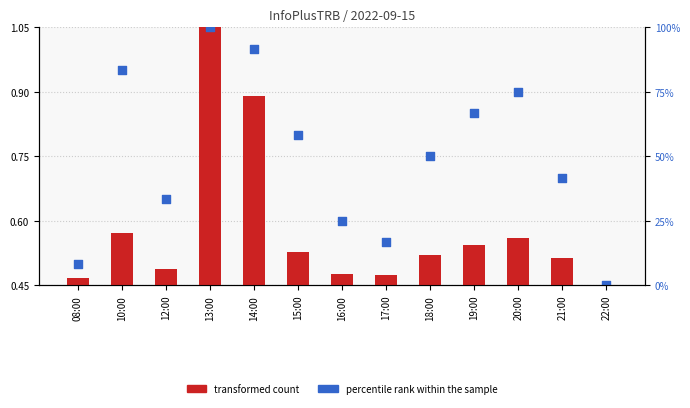

Which series has the largest Y range (max minus min)?

transformed count